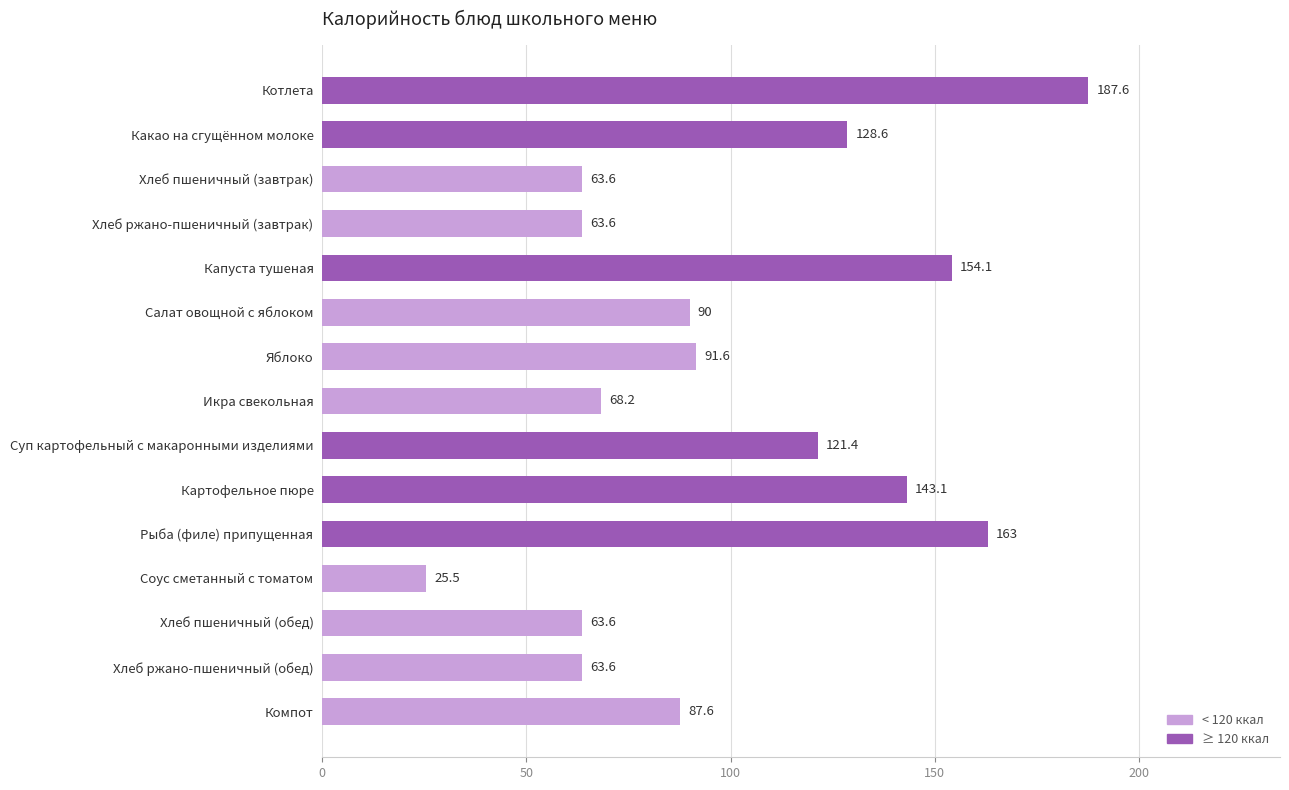

Reading bottom to top, list all the values displayed in this chart.

87.6	63.6	63.6	25.5	163.0	143.1	121.4	68.2	91.6	90.0	154.1	63.6	63.6	128.6	187.6